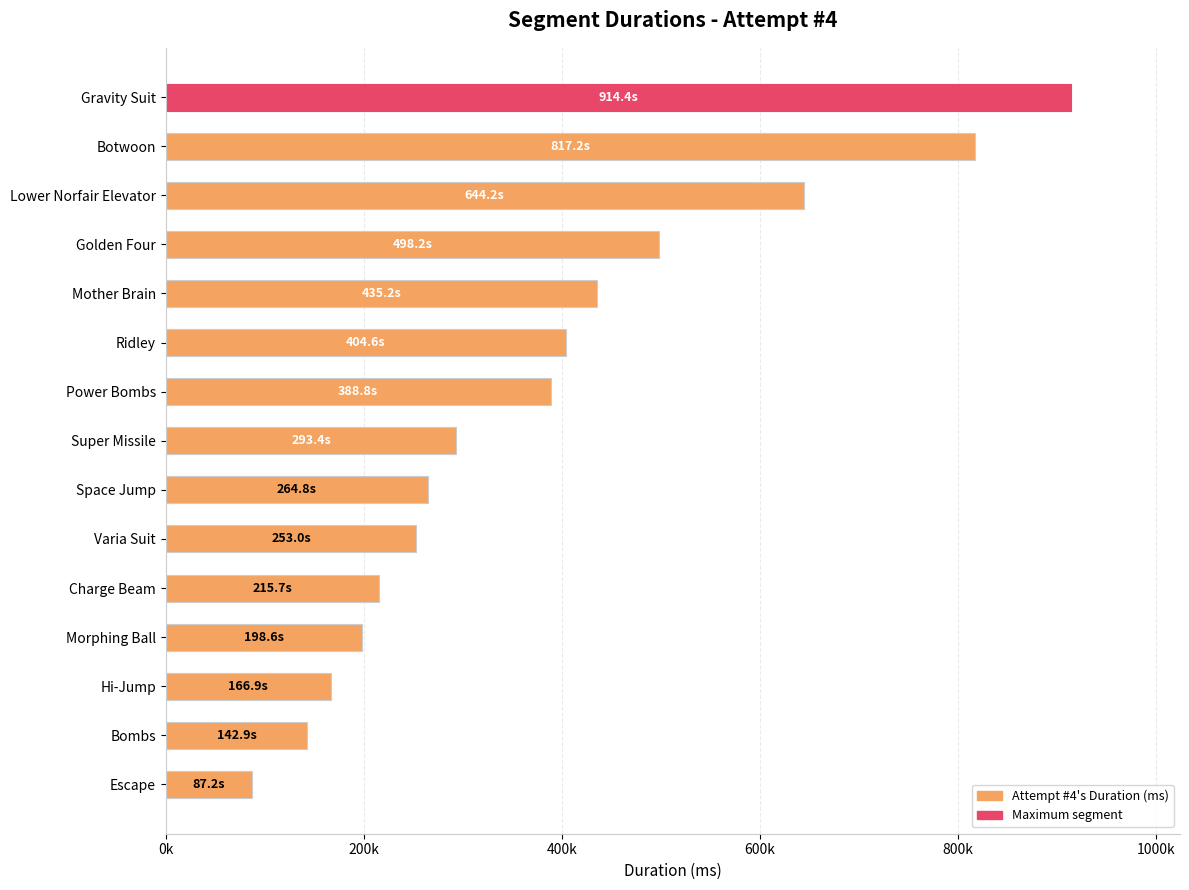

Does the chart contain any negative values?

No